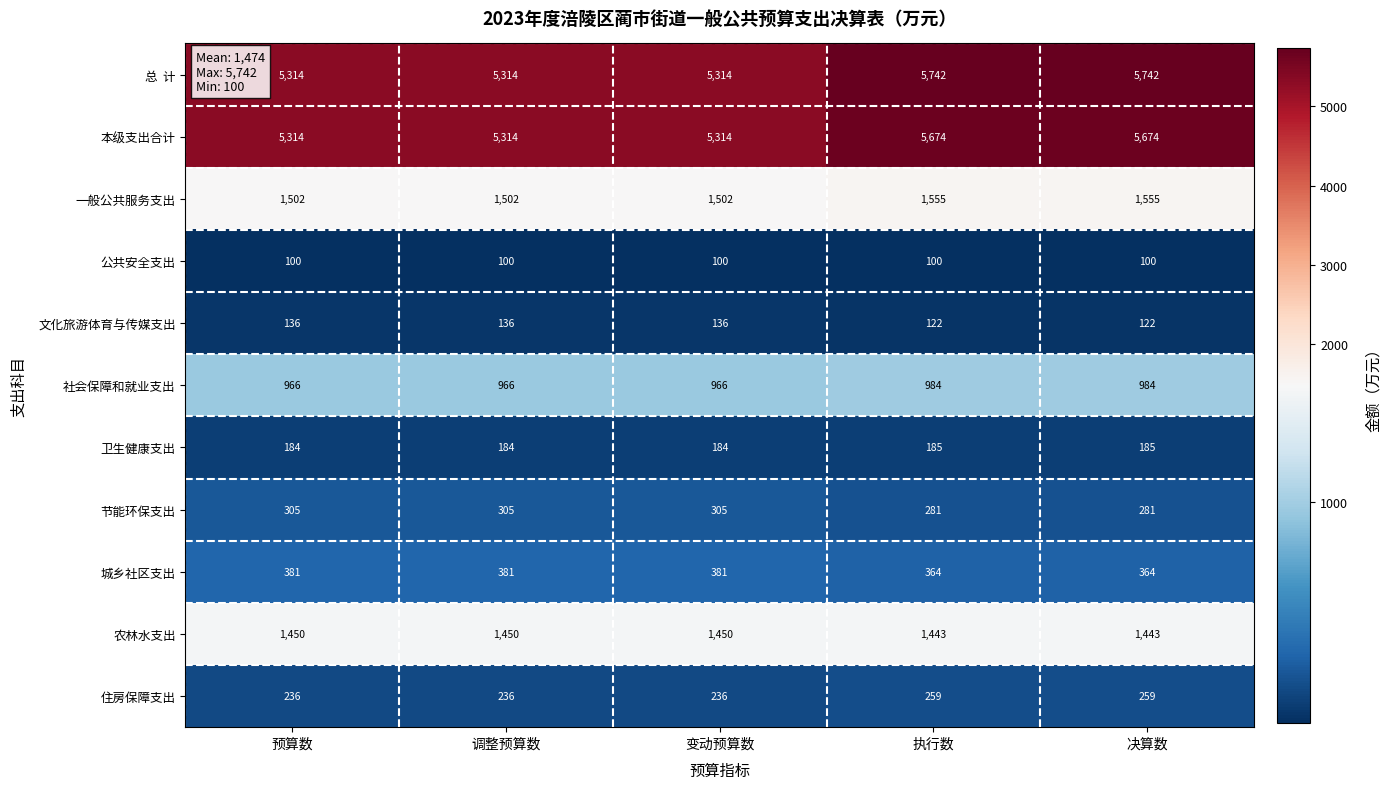

What is the difference between the highest and lowest values at 变动预算数?

5214